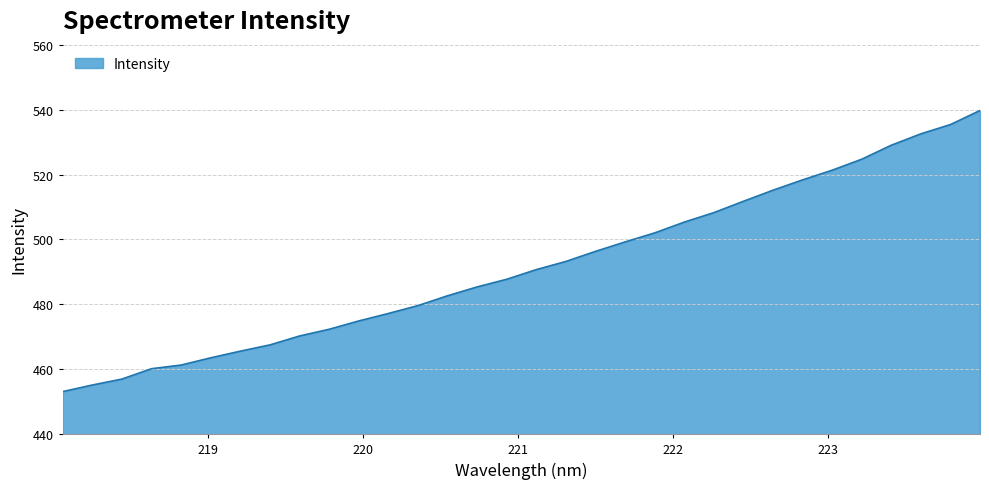

What is the smallest value displayed?

453.1